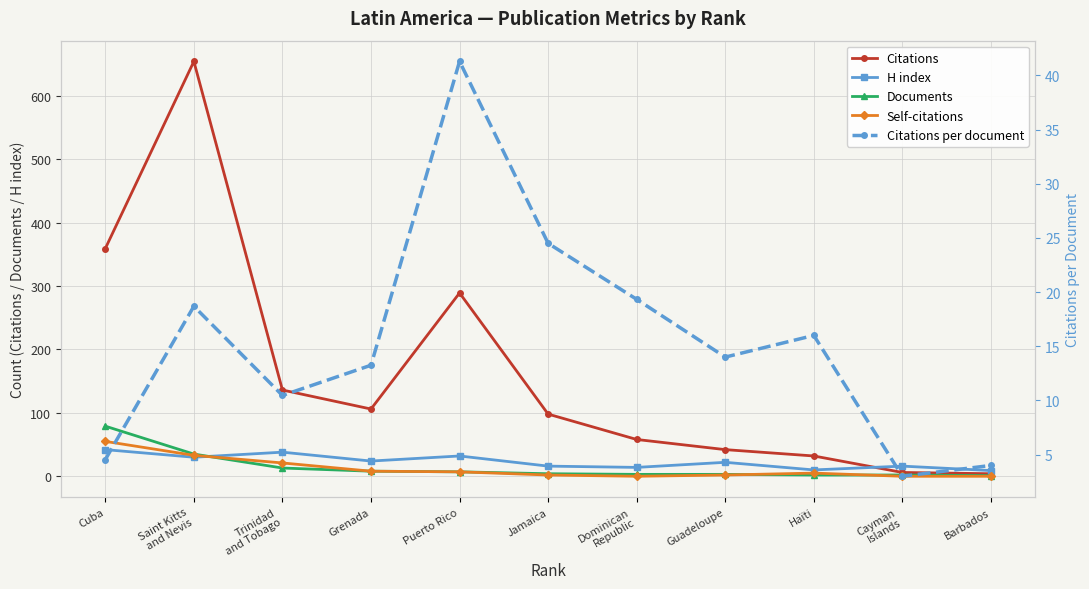

Is it true that Documents equals 4.4 at Dominican
Republic?

False